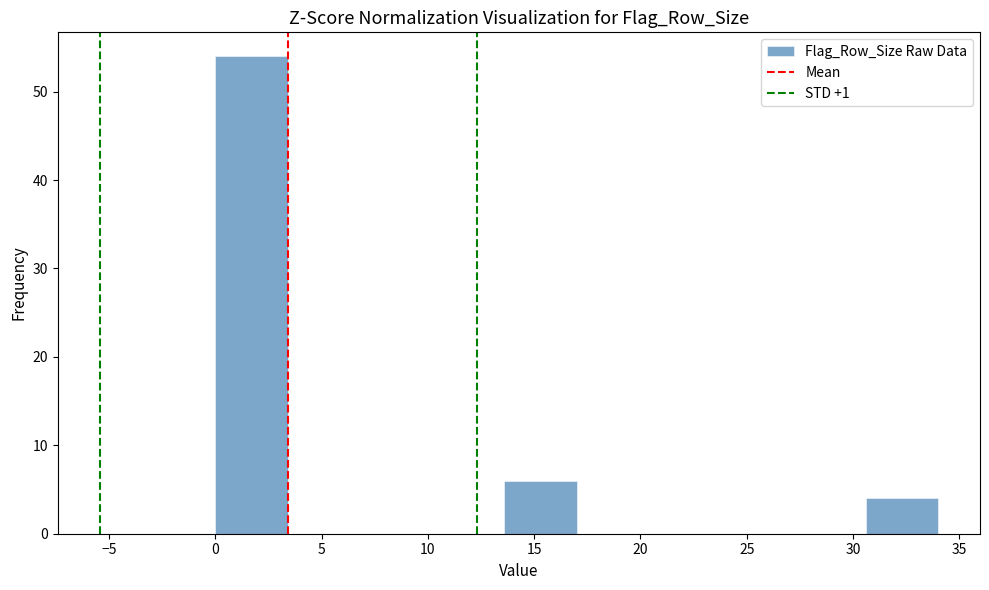

Reading left to right, transcribe this chart: for each bar, give the range it covers on the x-axis and its height. Neither the bar edges nor the heights are printed on the chart, so give them approximately, as read against the axes.

0.0 to 3.4: 54
3.4 to 6.8: 0
6.8 to 10.2: 0
10.2 to 13.6: 0
13.6 to 17.0: 6
17.0 to 20.4: 0
20.4 to 23.8: 0
23.8 to 27.2: 0
27.2 to 30.6: 0
30.6 to 34.0: 4